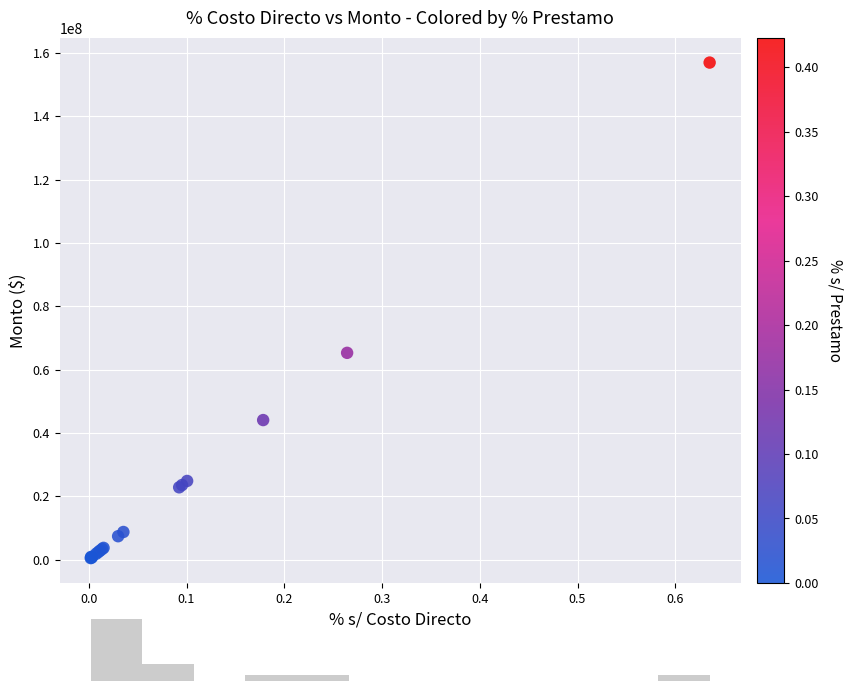

What Y value in the scatter plot is closest to 78754698?

65333333.3